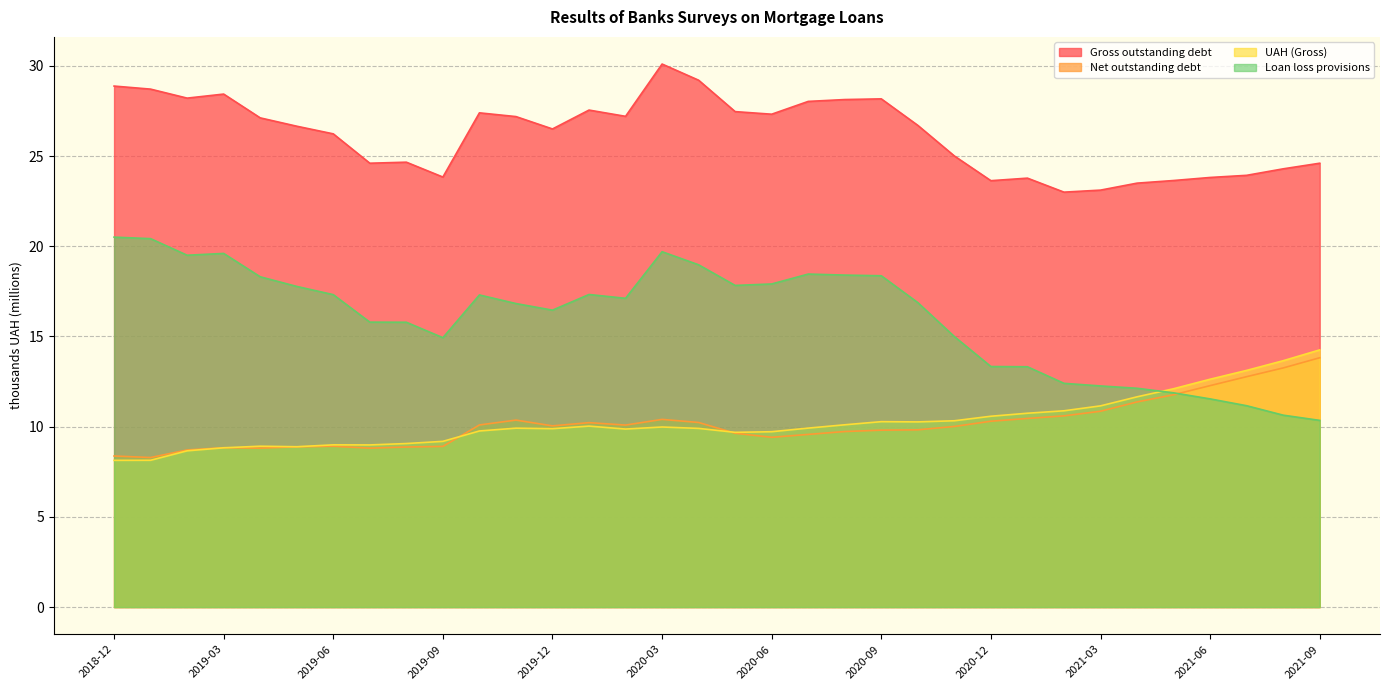

What value does the Gross outstanding debt series have at 2019-01?

28.7